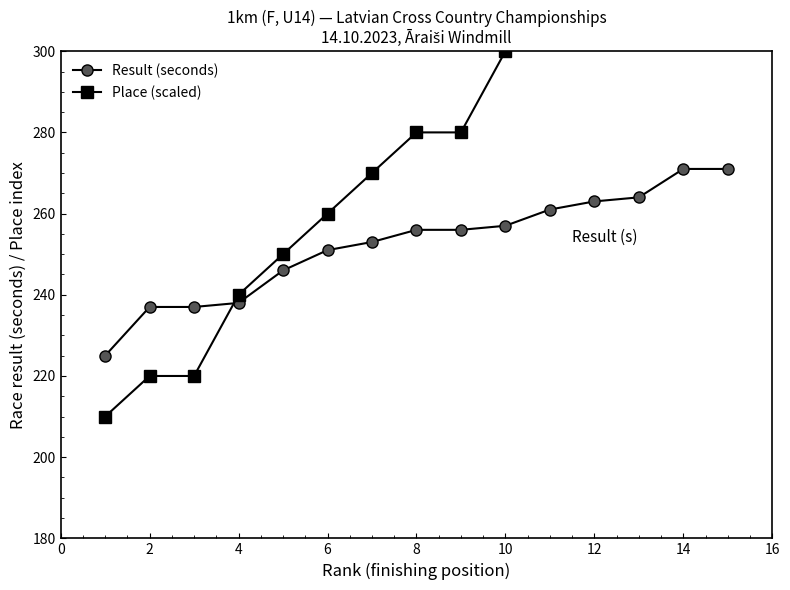

The Result (seconds) series shows 127 at 12. True or false?

False